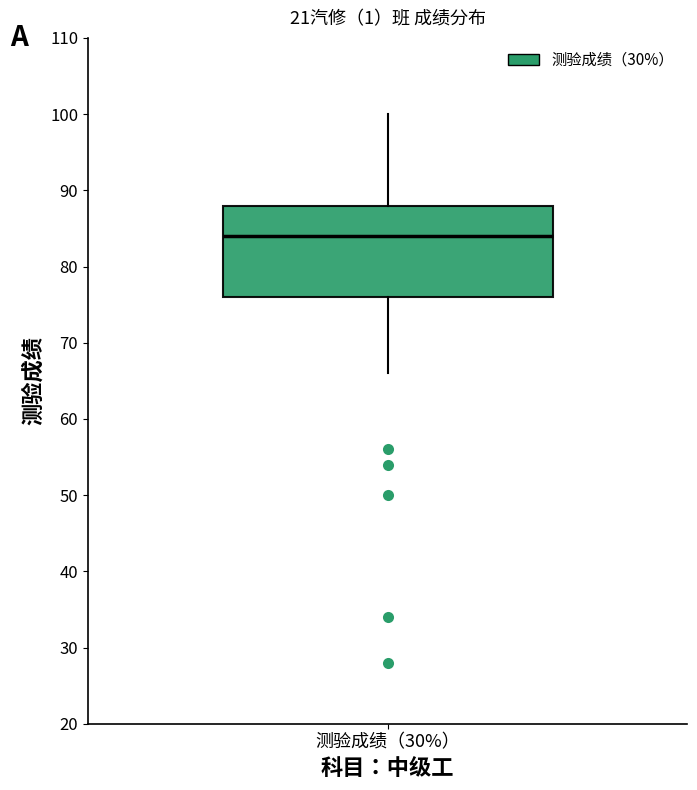

Where does the upper whisker of the box for 测验成绩（30%） end on the y-axis? The values are not printed on the chart, so give them approximately, as read against the axis.

100